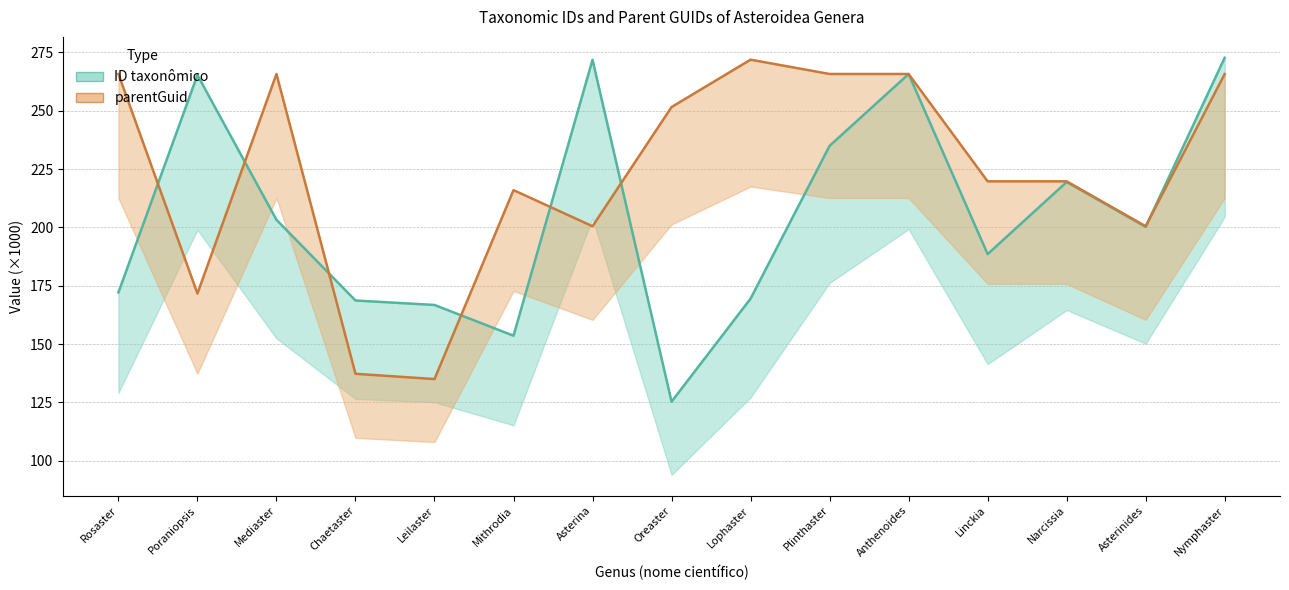

List the series in order of their overall mean, highest first.

parentGuid, ID